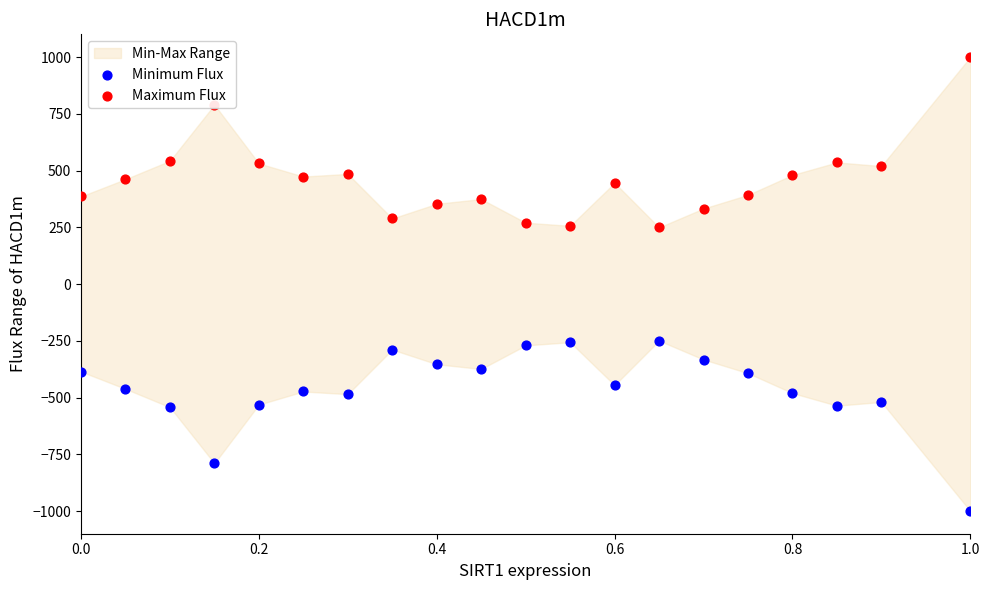

Which series has the largest total across all categories?

Maximum Flux